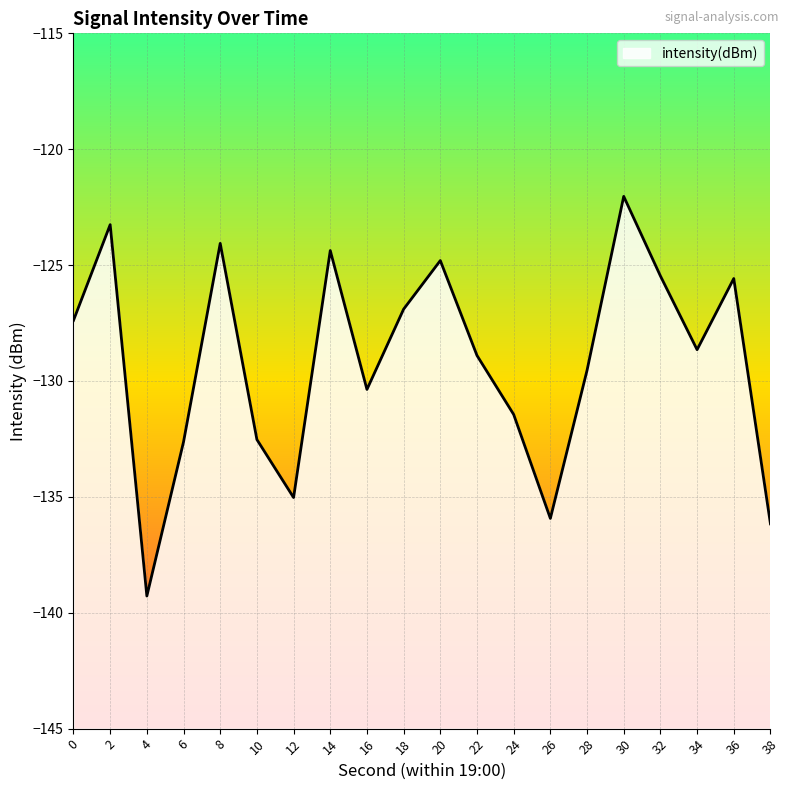

List the labels in order of value, smallest first.

4, 38, 26, 12, 6, 10, 24, 16, 28, 22, 34, 0, 18, 36, 32, 20, 14, 8, 2, 30